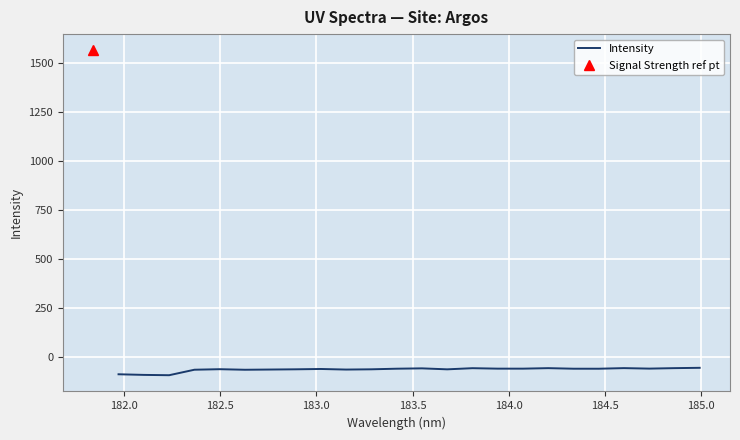

What is the minimum value for Intensity?

-90.2